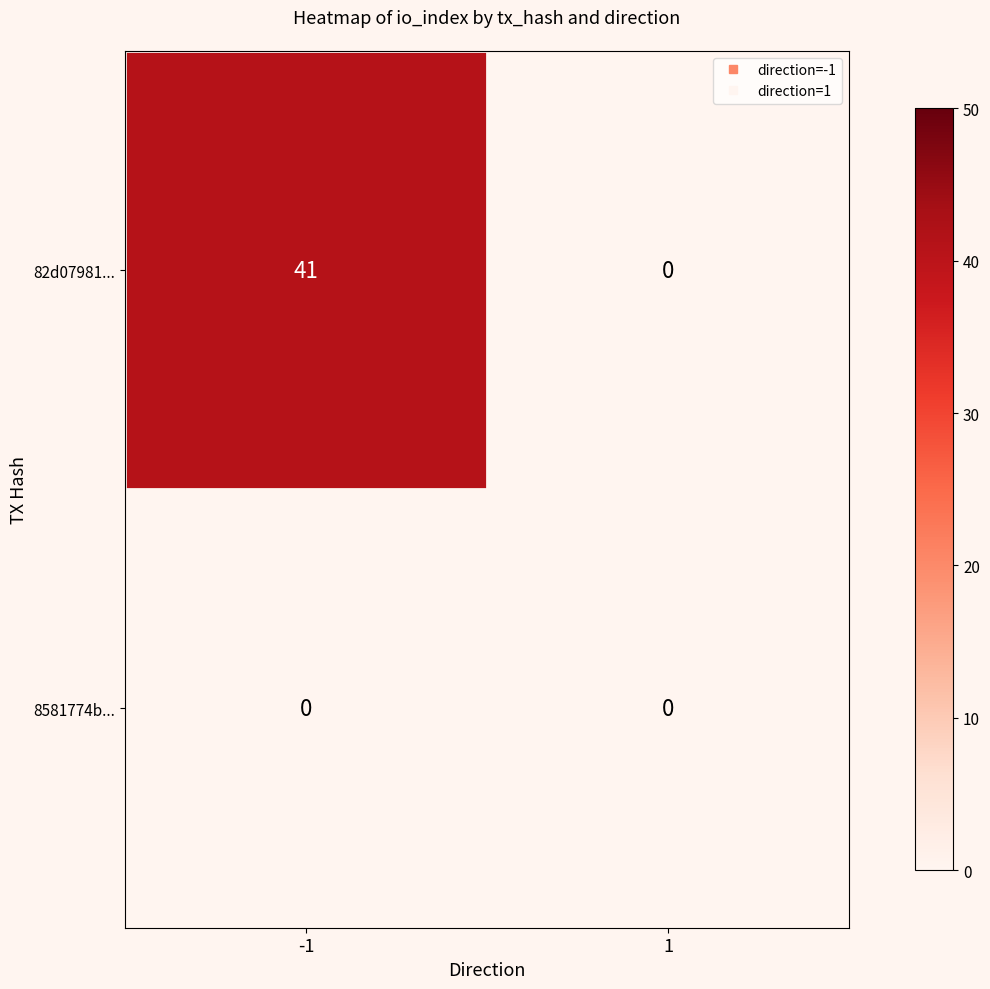

The value of 8581774b... at -1 is 0. True or false?

True